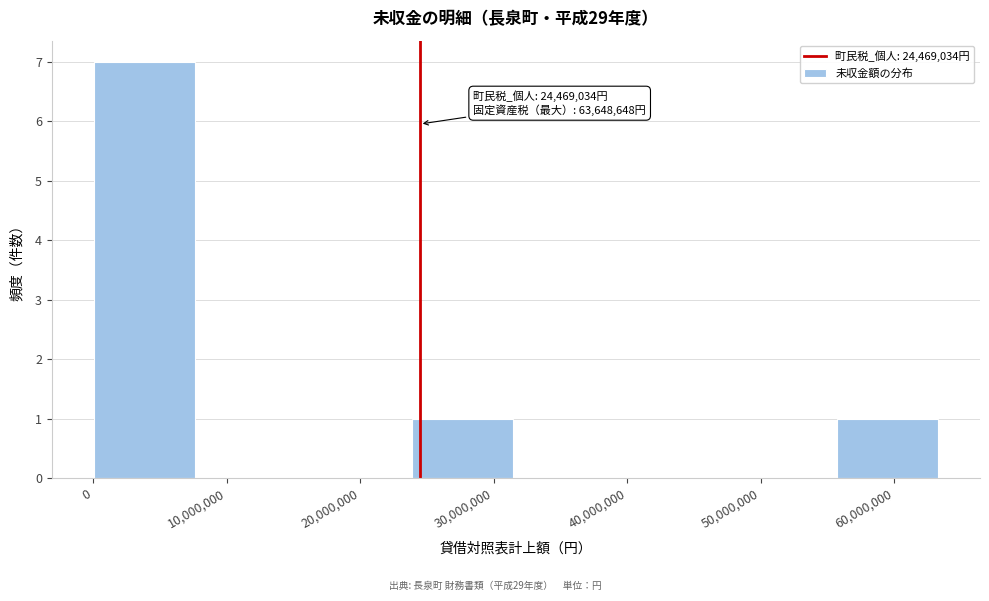

Over which range of the x-axis is the bar tallest?

0 to 8000000